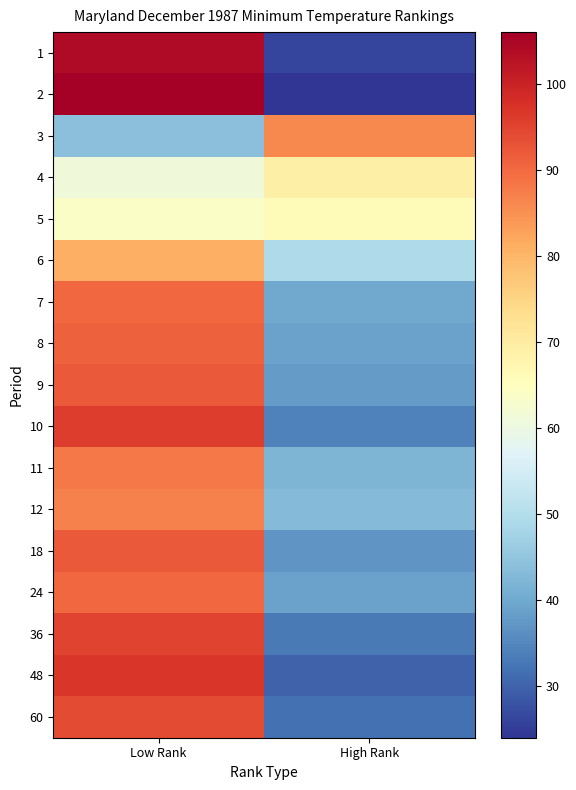

Reading left to right, transcribe all the data shown in this chart.

1: Low Rank=104	High Rank=26
2: Low Rank=106	High Rank=24
3: Low Rank=44	High Rank=86
4: Low Rank=61	High Rank=69
5: Low Rank=64	High Rank=66
6: Low Rank=81	High Rank=49
7: Low Rank=90	High Rank=40
8: Low Rank=91	High Rank=39
9: Low Rank=92	High Rank=38
10: Low Rank=96	High Rank=34
11: Low Rank=88	High Rank=42
12: Low Rank=87	High Rank=43
18: Low Rank=92	High Rank=37
24: Low Rank=90	High Rank=39
36: Low Rank=95	High Rank=33
48: Low Rank=97	High Rank=30
60: Low Rank=94	High Rank=32